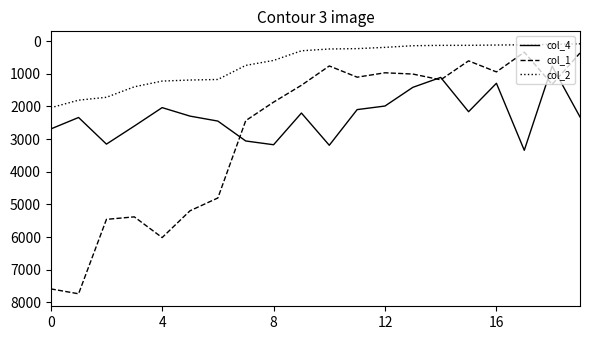

Which series has the largest range (max minus min)?

col_1